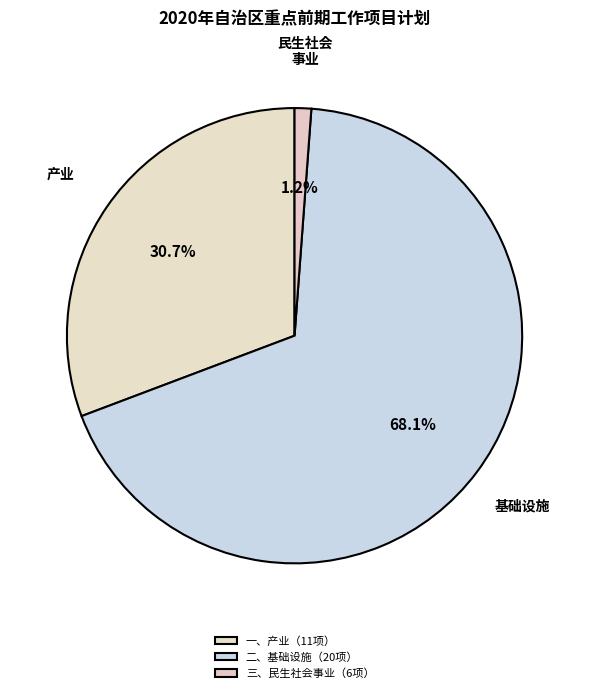

To the nearest percent, what percentage of the pie is 二、基础设施（20项）?

68%